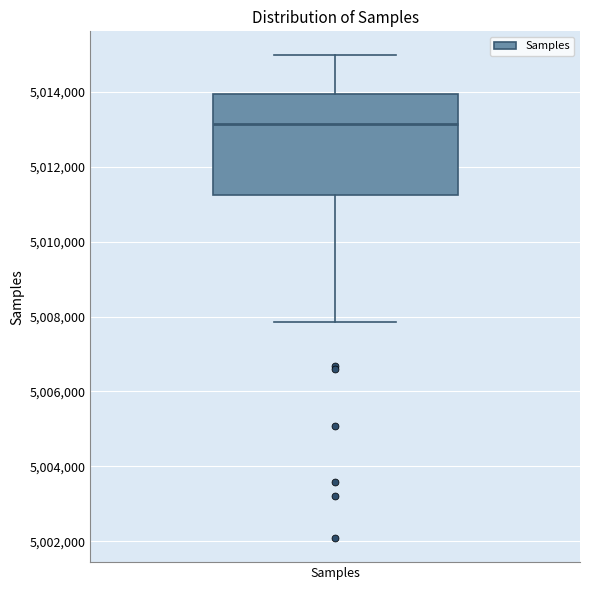

Read this box plot against the y-axis: the position of the median line, the range covered by the box, and the ends of both whiskers. The values are not printed on the chart, so give them approximately, as read against the axis.

median 5013200, box 5011200 to 5014000, whiskers 5007800 to 5015000